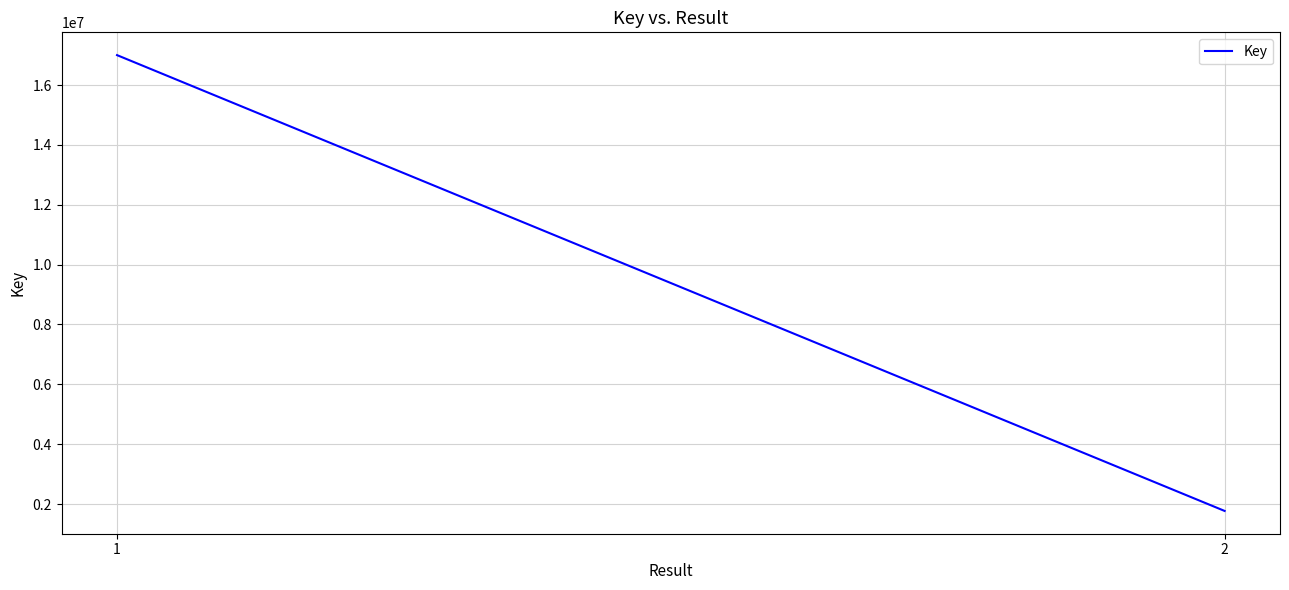

What is the difference between the maximum and minimum values?

15227164